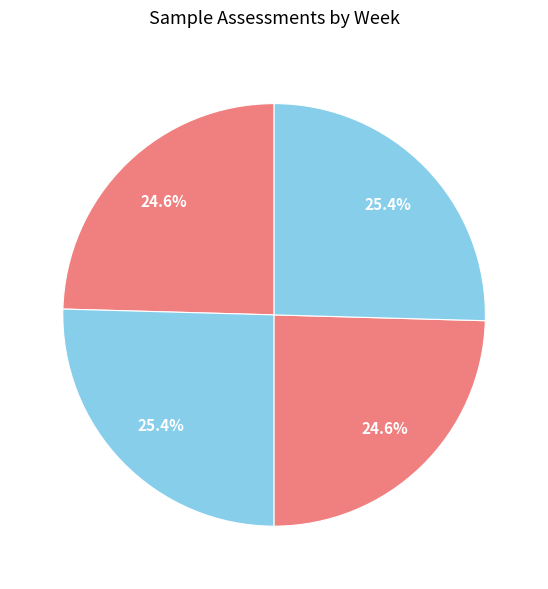

Is there any slice that represents more than half of the pie?

No